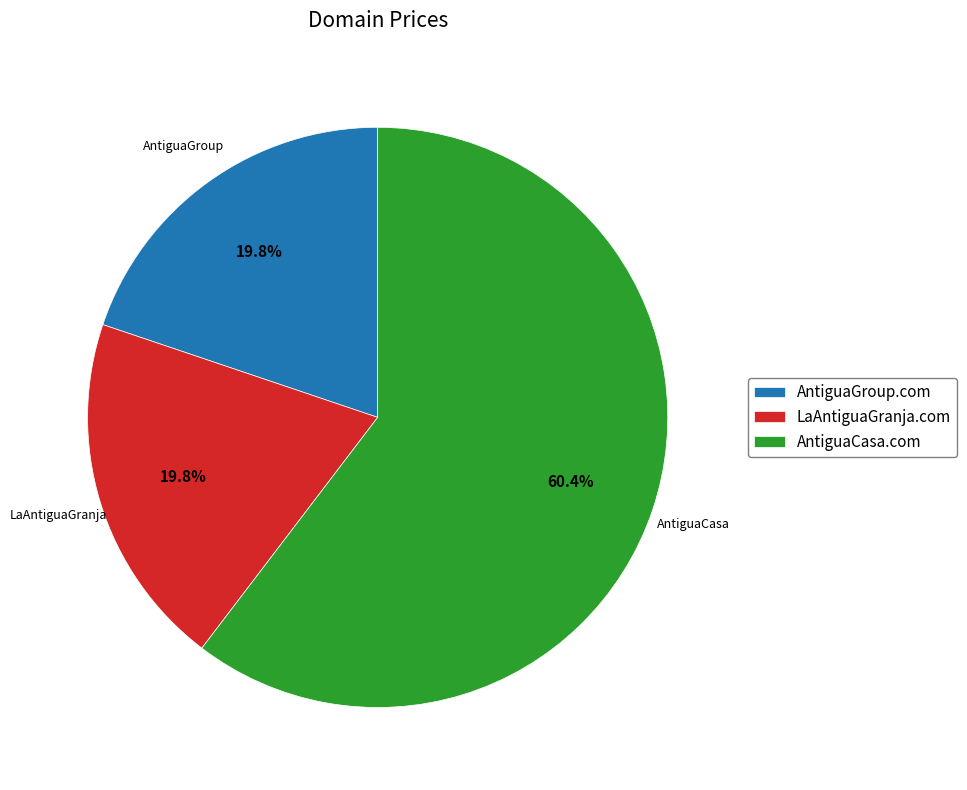

What is the largest slice in the pie chart?

AntiguaCasa.com